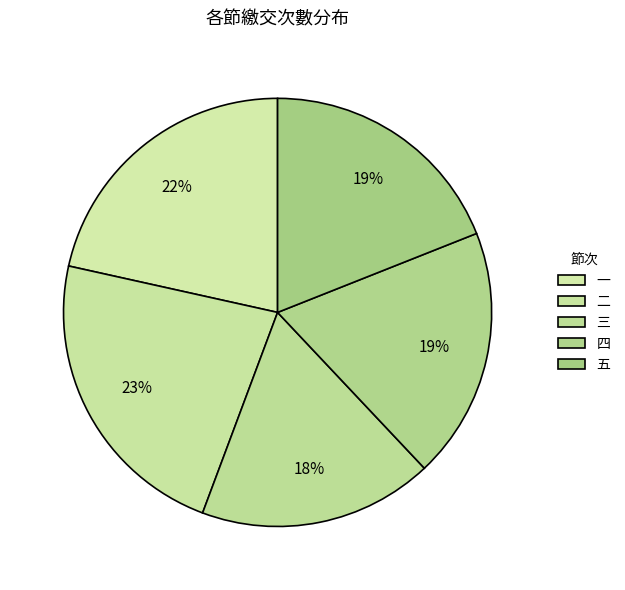

How many slices are in this pie chart?

5